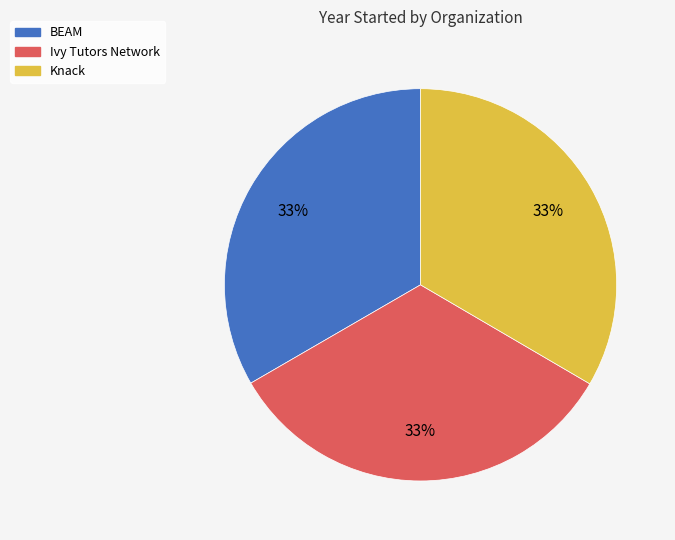

The BEAM slice represents 25% of the pie. True or false?

False